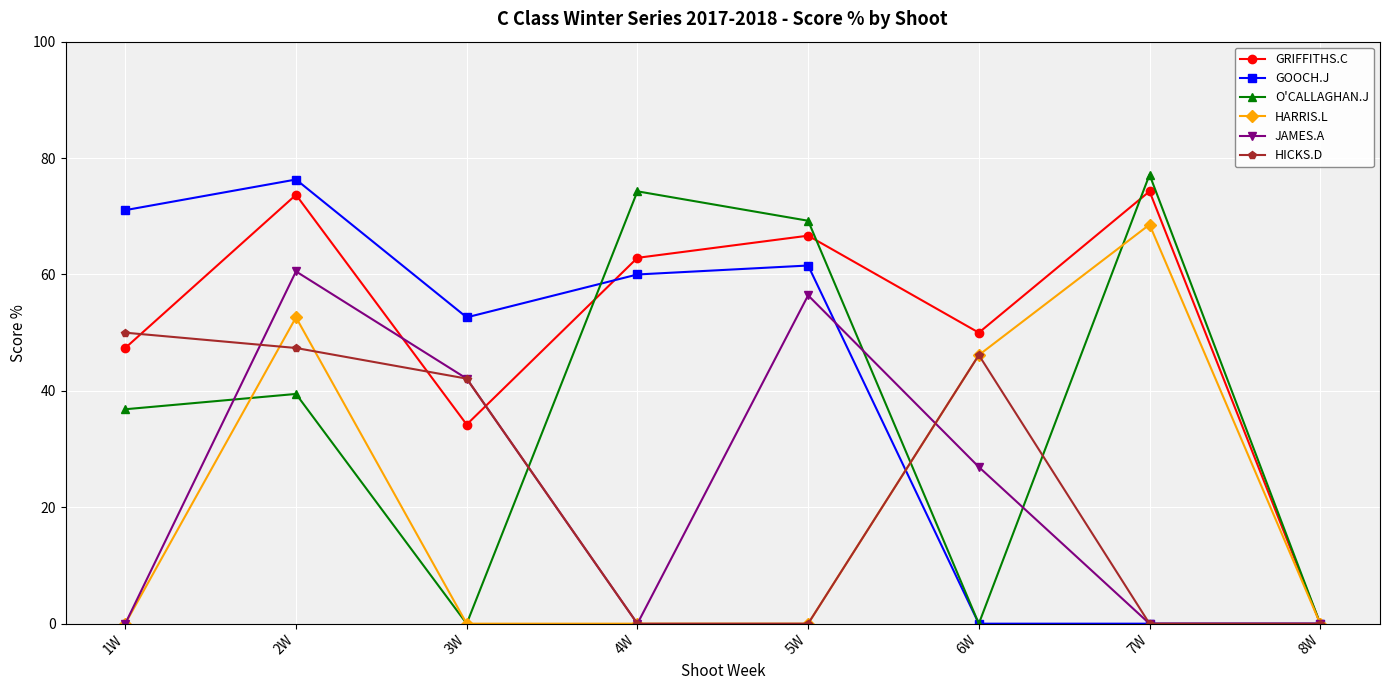

What is the sum of all HARRIS.L values?

167.4